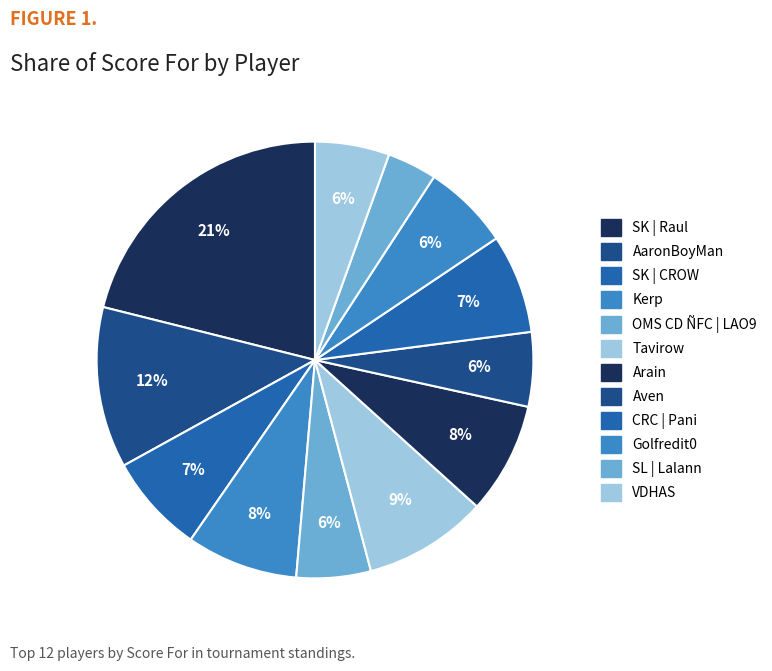

To the nearest percent, what percentage of the pie is Arain?

8%